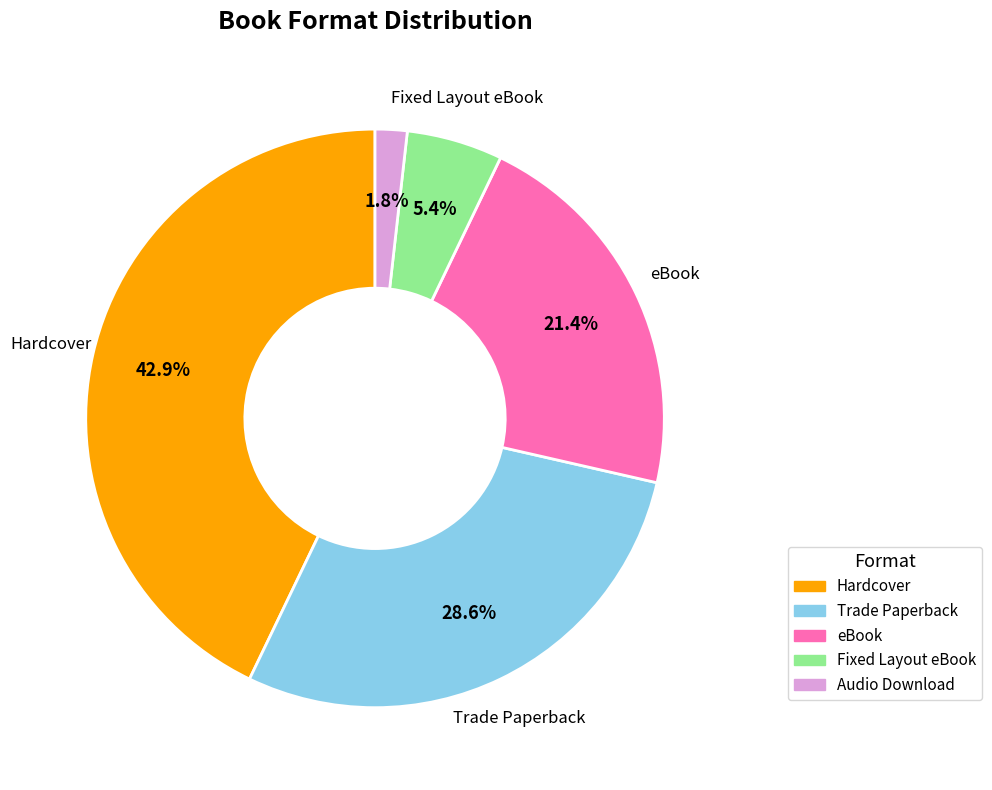

Combined, do Audio Download and Hardcover account for over 50%?

No